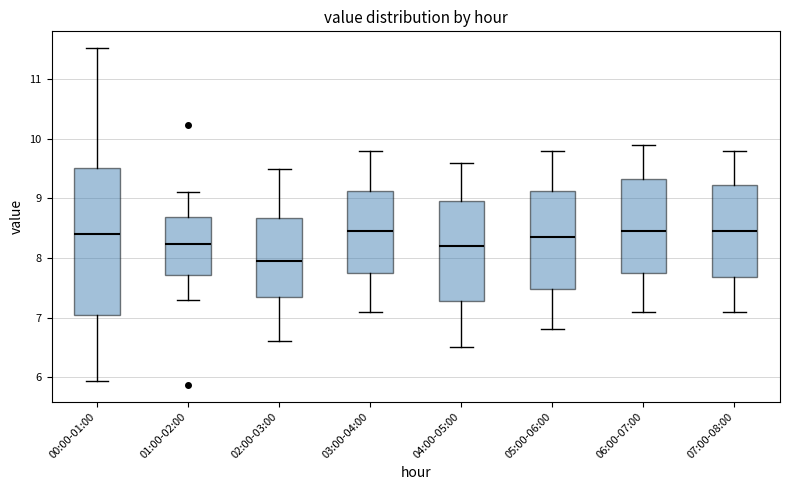

Reading left to right, read every box against the y-axis: the position of its median line, the range the box covers, and the ends of its whiskers. The values are not printed on the chart, so give them approximately, as read against the axis.

00:00-01:00: median 8.4, box 7.0 to 9.5, whiskers 5.9 to 11.5
01:00-02:00: median 8.2, box 7.7 to 8.7, whiskers 7.3 to 9.1
02:00-03:00: median 8.0, box 7.4 to 8.7, whiskers 6.6 to 9.5
03:00-04:00: median 8.5, box 7.8 to 9.1, whiskers 7.1 to 9.8
04:00-05:00: median 8.2, box 7.3 to 9.0, whiskers 6.5 to 9.6
05:00-06:00: median 8.4, box 7.5 to 9.1, whiskers 6.8 to 9.8
06:00-07:00: median 8.5, box 7.8 to 9.3, whiskers 7.1 to 9.9
07:00-08:00: median 8.5, box 7.7 to 9.2, whiskers 7.1 to 9.8